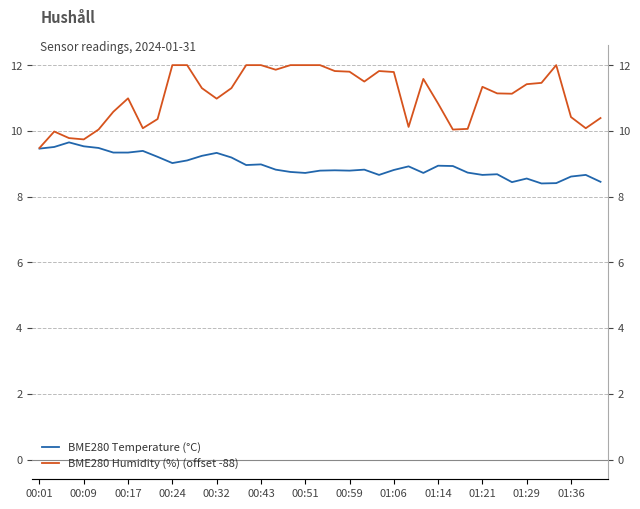

Is it true that BME280 Humidity (%) (offset -88) equals 11.6 at 26?

True